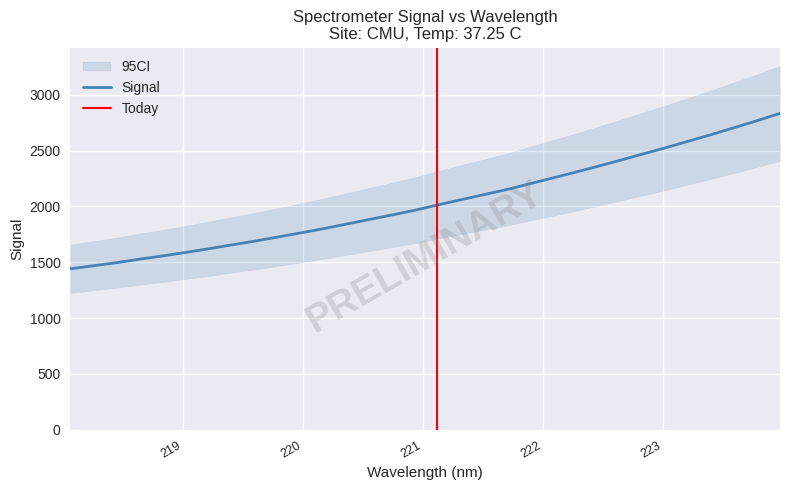

What is the average value?

2040.3